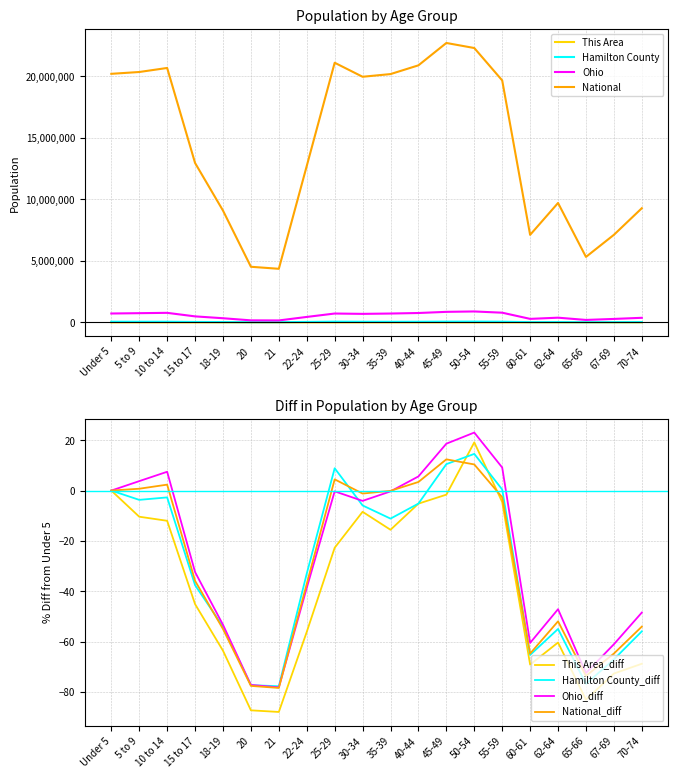

The Ohio series shows 718630 at 25-29. True or false?

True